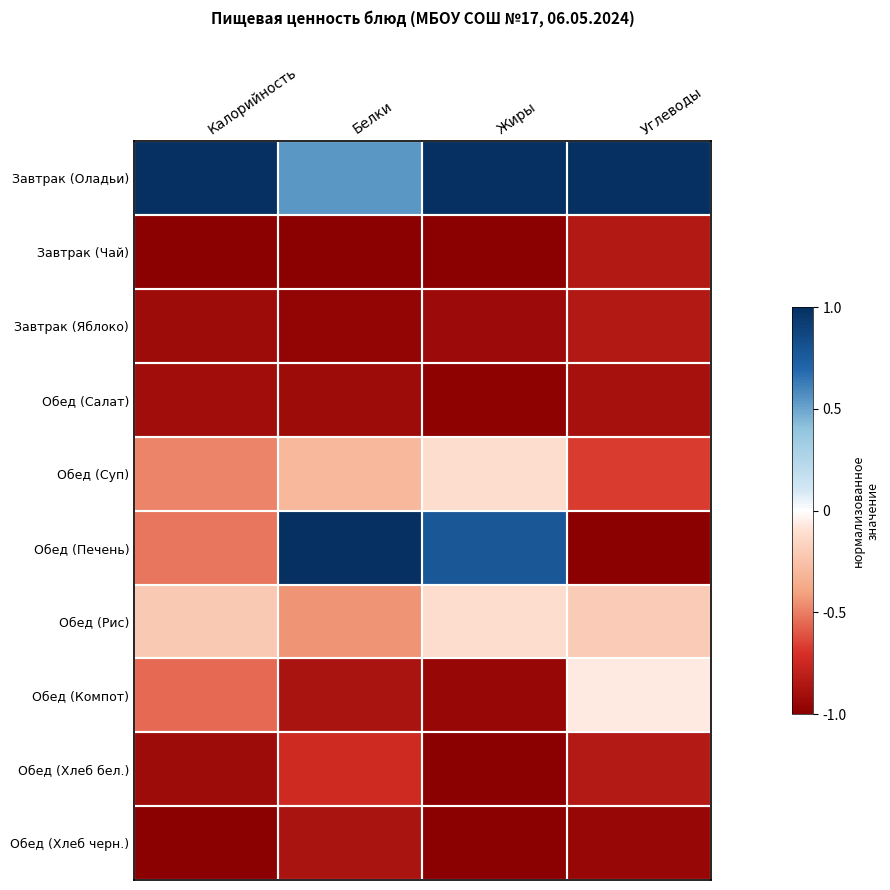

Rank the series at Жиры from highest to lowest value.

Завтрак (Оладьи), Обед (Печень), Обед (Суп), Обед (Рис), Завтрак (Яблоко), Обед (Компот), Обед (Салат), Завтрак (Чай), Обед (Хлеб бел.), Обед (Хлеб черн.)